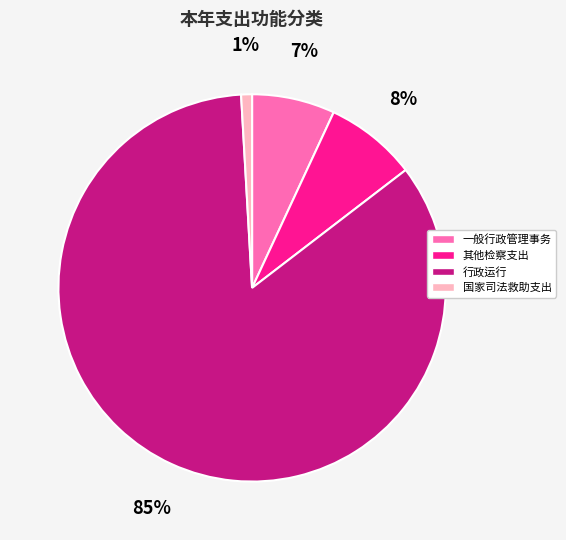

What is the ratio of the value at 国家司法救助支出 to the value at 一般行政管理事务?

0.1